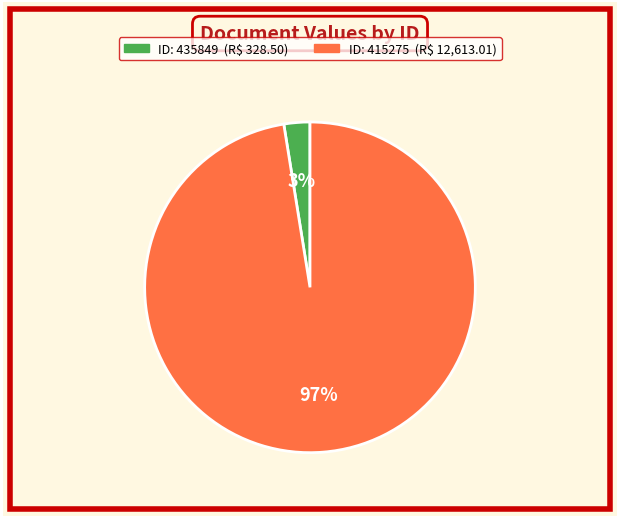

To the nearest percent, what is the average slice percentage?

50%